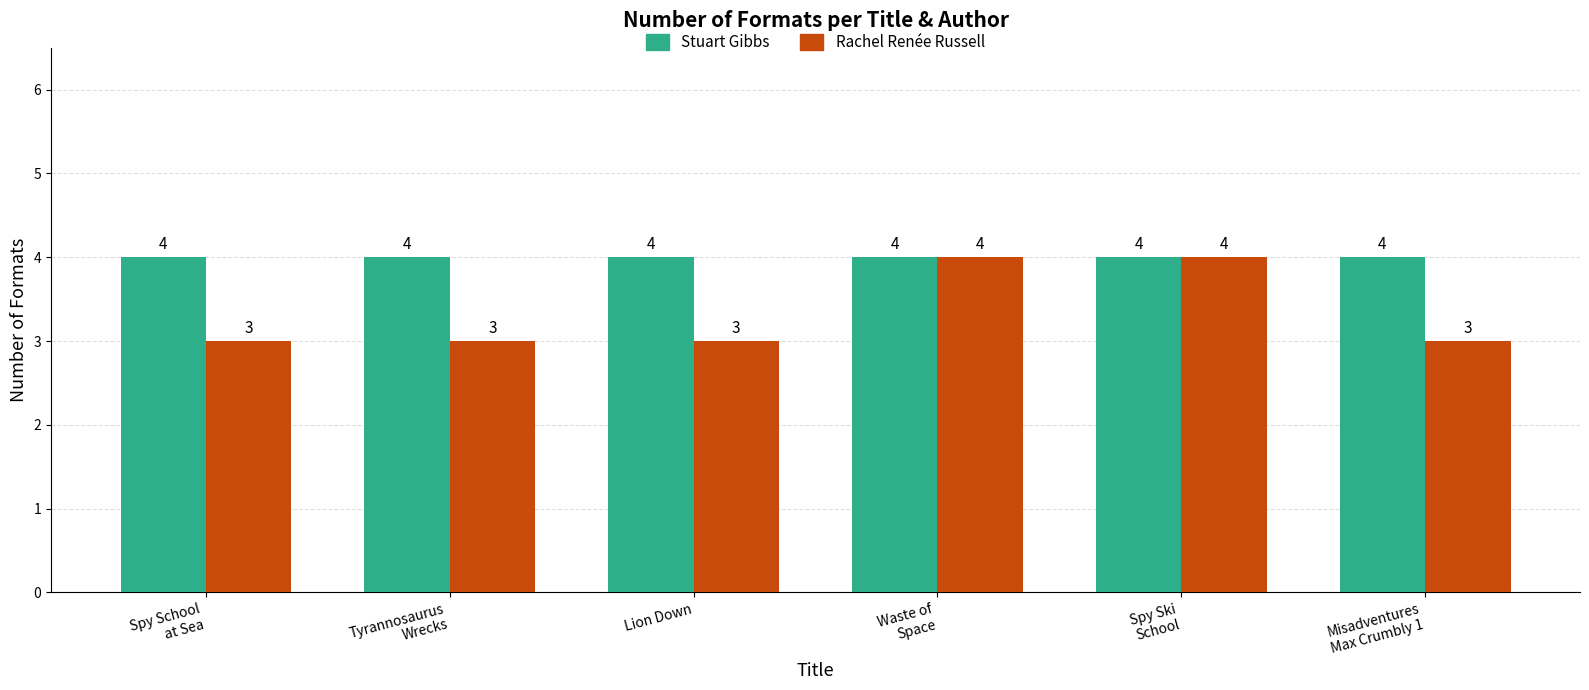

What is the label of the 6th bar from the left?

Misadventures
Max Crumbly 1